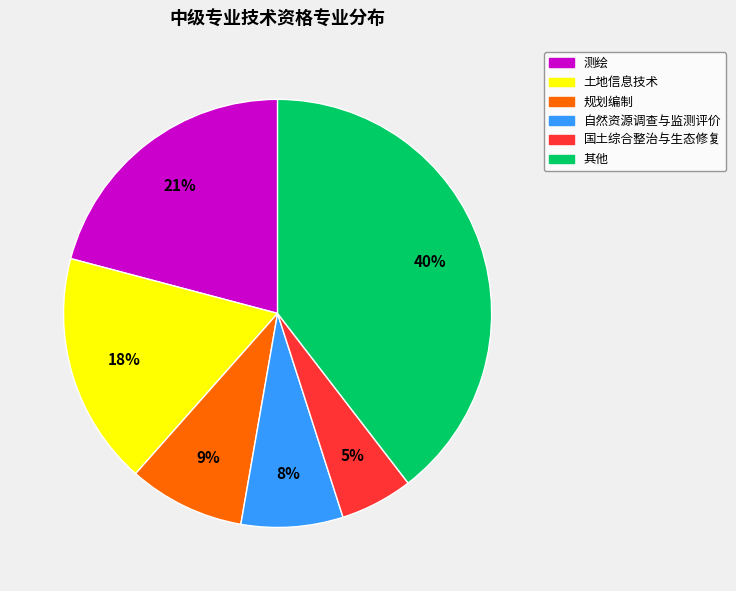

To the nearest percent, what is the average slice percentage?

17%